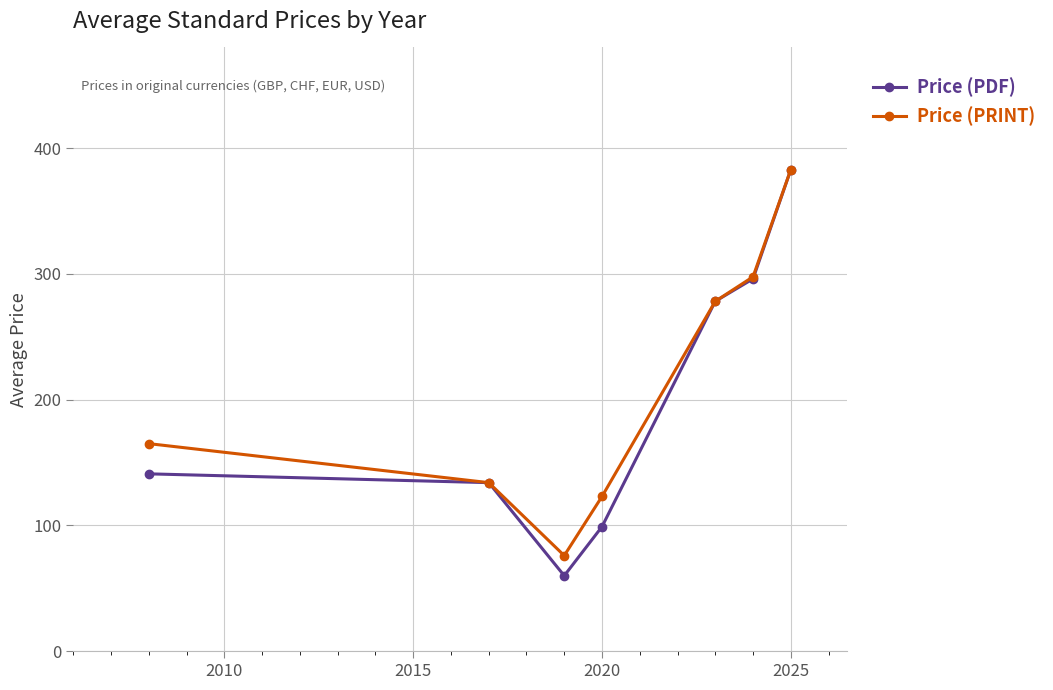

What is the value of the Price (PRINT) point at the 4th from the left?

123.0